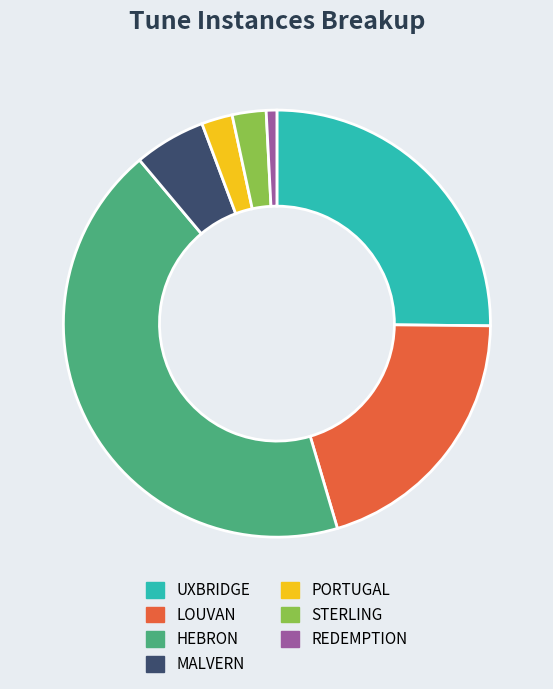

The LOUVAN slice represents 20% of the pie. True or false?

True